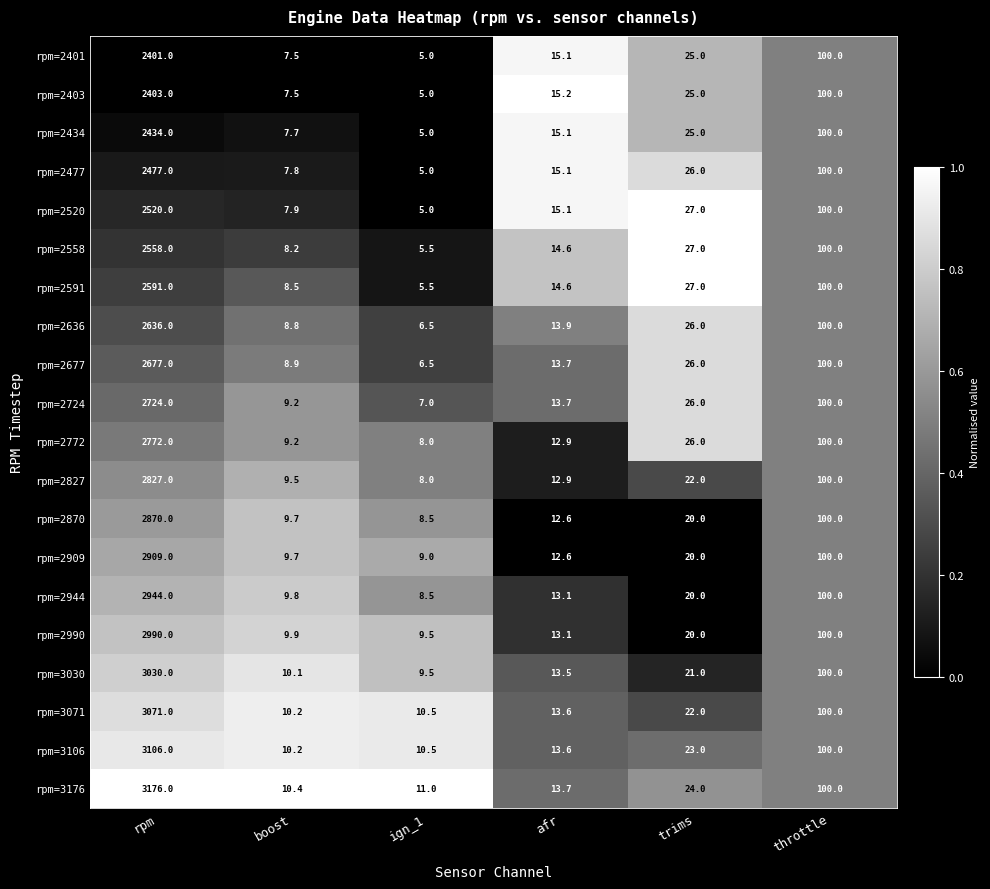

Which series has the widest spread of values?

rpm=3176